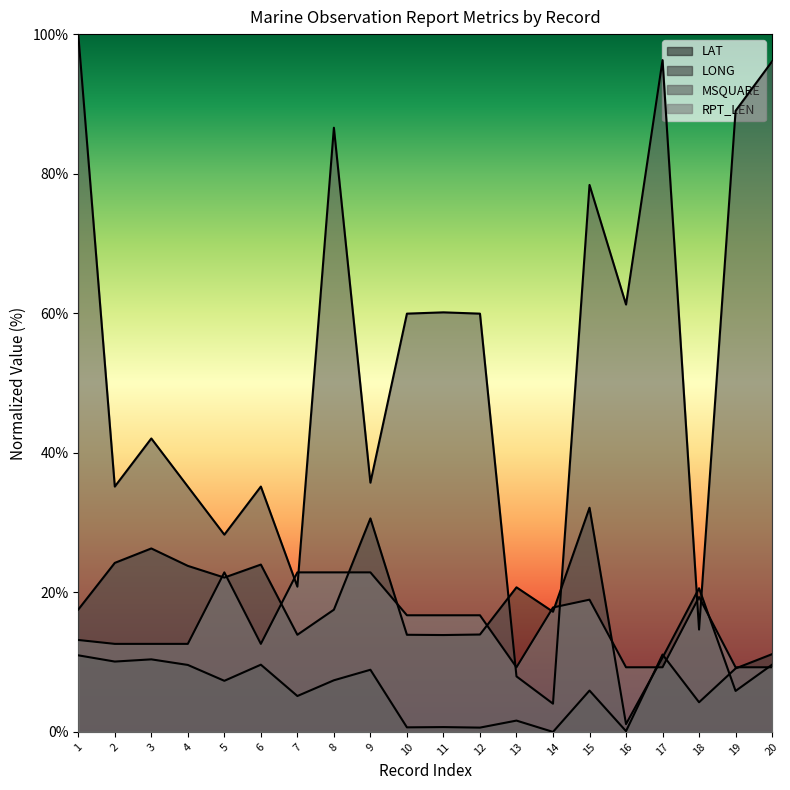

Count the number of categories in the chart.

20